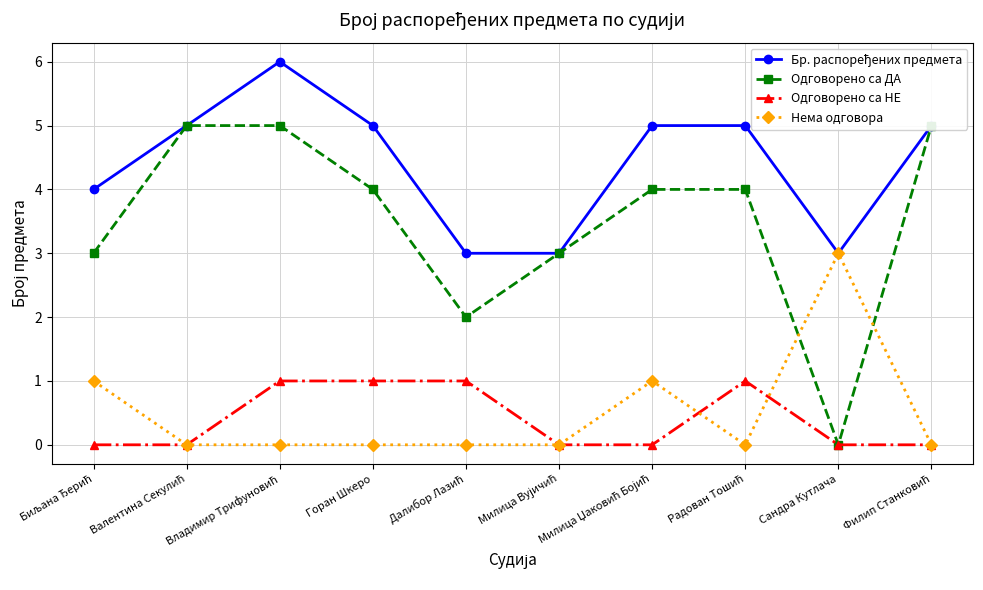

What is the sum of all Одговорено са НЕ values?

4